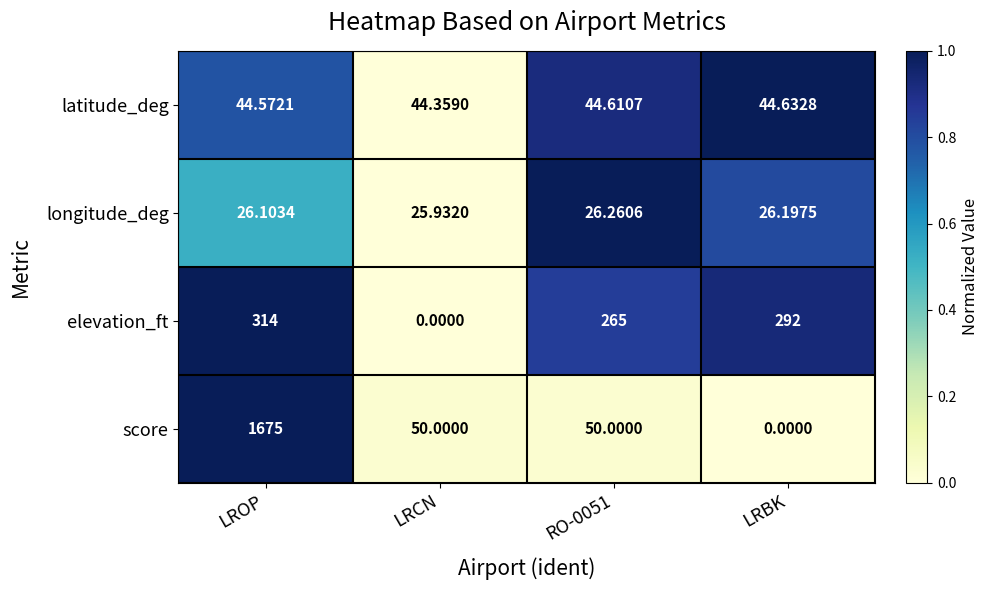

How many categories are shown in the chart?

4